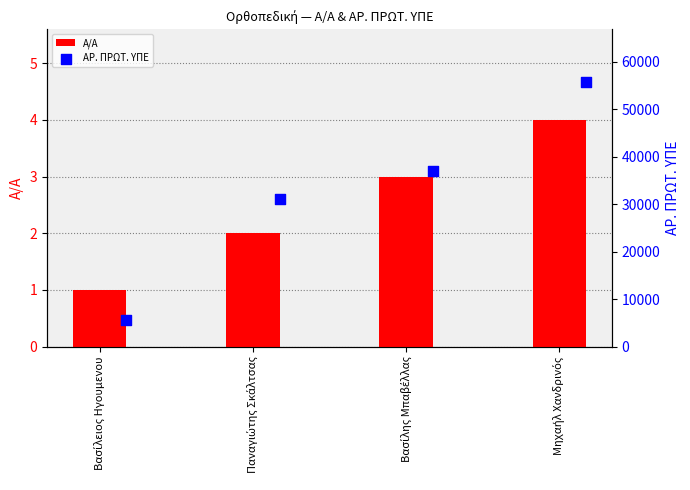

At how many categories does at least one series exceed 7569?

3